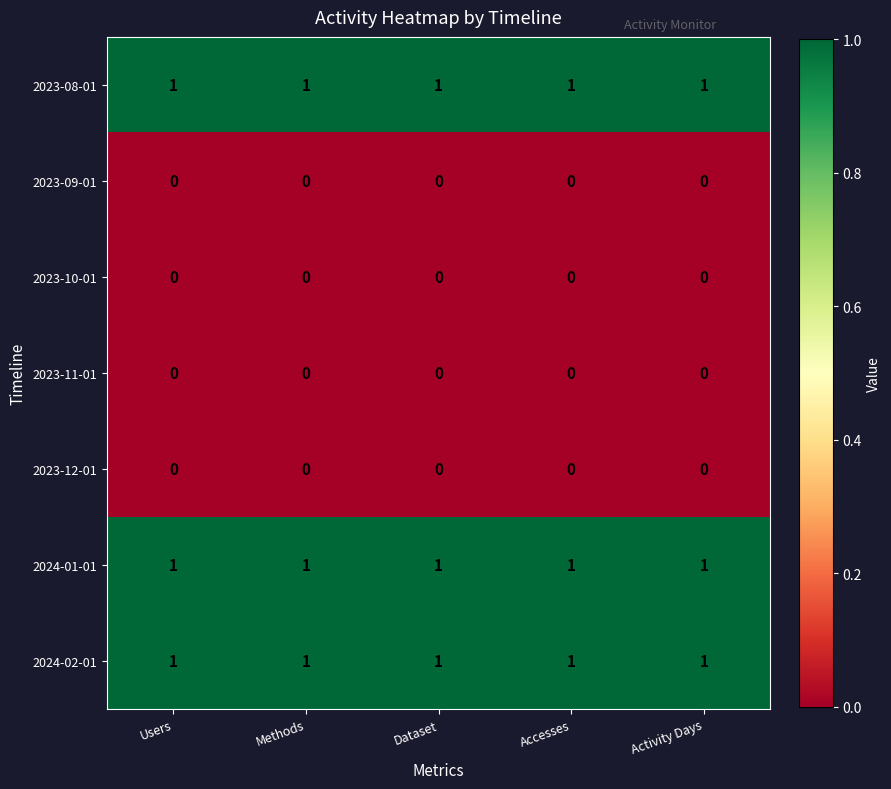

At how many categories does at least one series exceed 0?

5